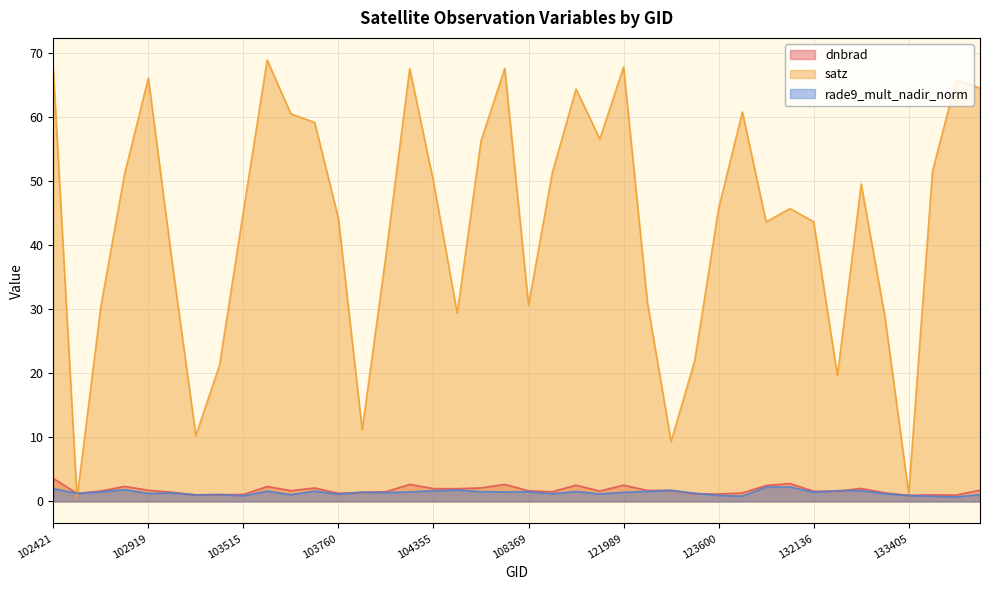

What is the greatest value displayed?

68.9